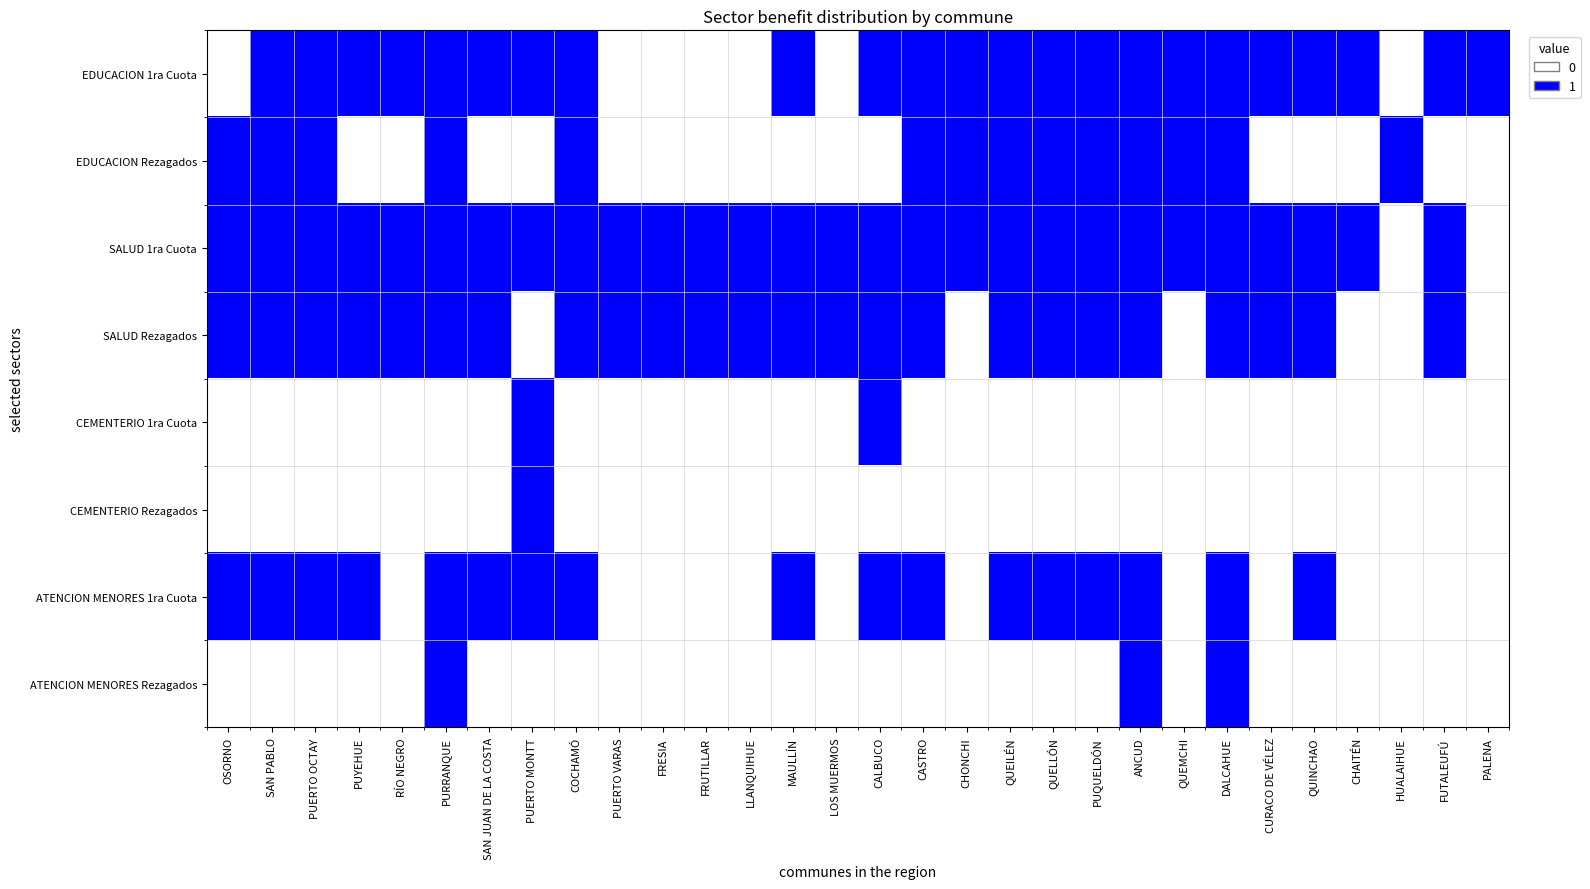

Which series has the largest total across all categories?

SALUD 1ra Cuota